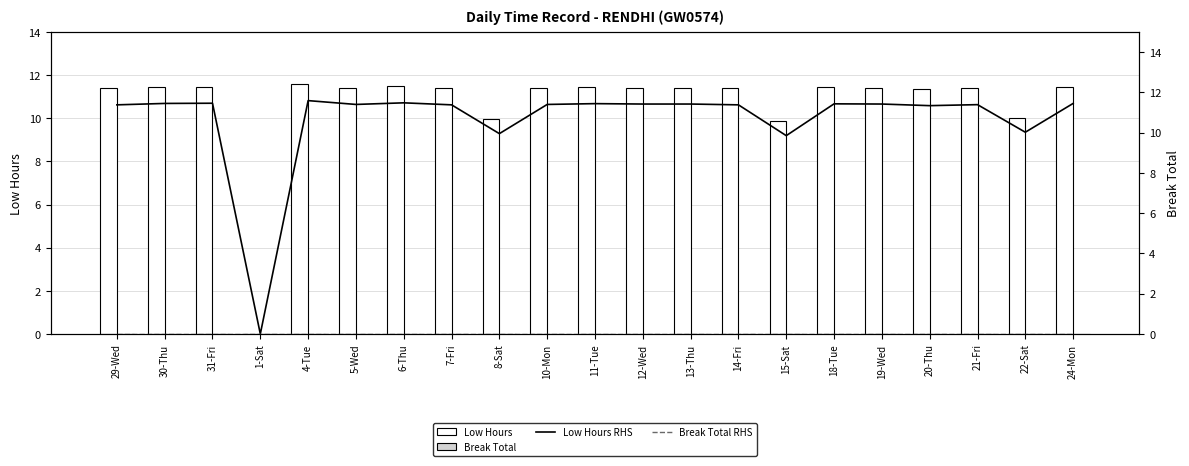

Are the bars grouped side by side (vs. stacked)?

Yes